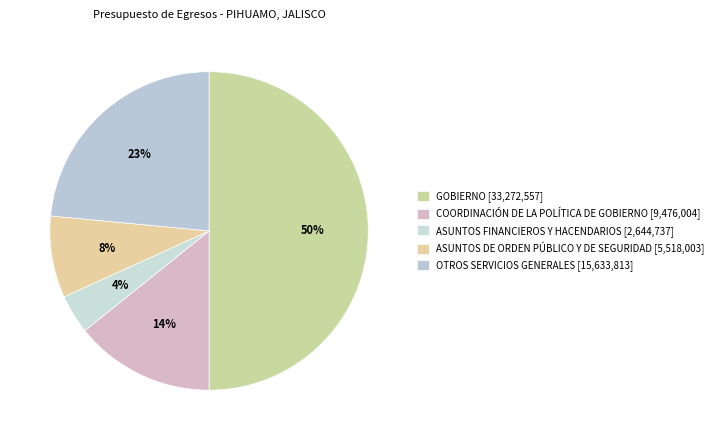

True or false: OTROS SERVICIOS GENERALES accounts for 23% of the total.

True